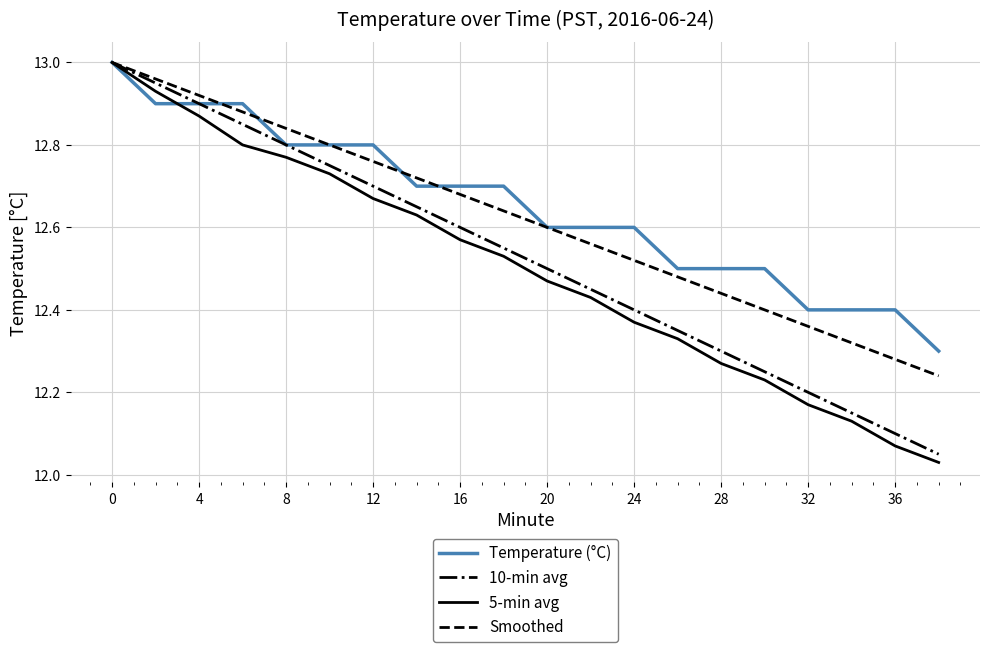

Rank the series by their average value, from lowest to highest.

5-min avg, 10-min avg, Smoothed, Temperature (°C)